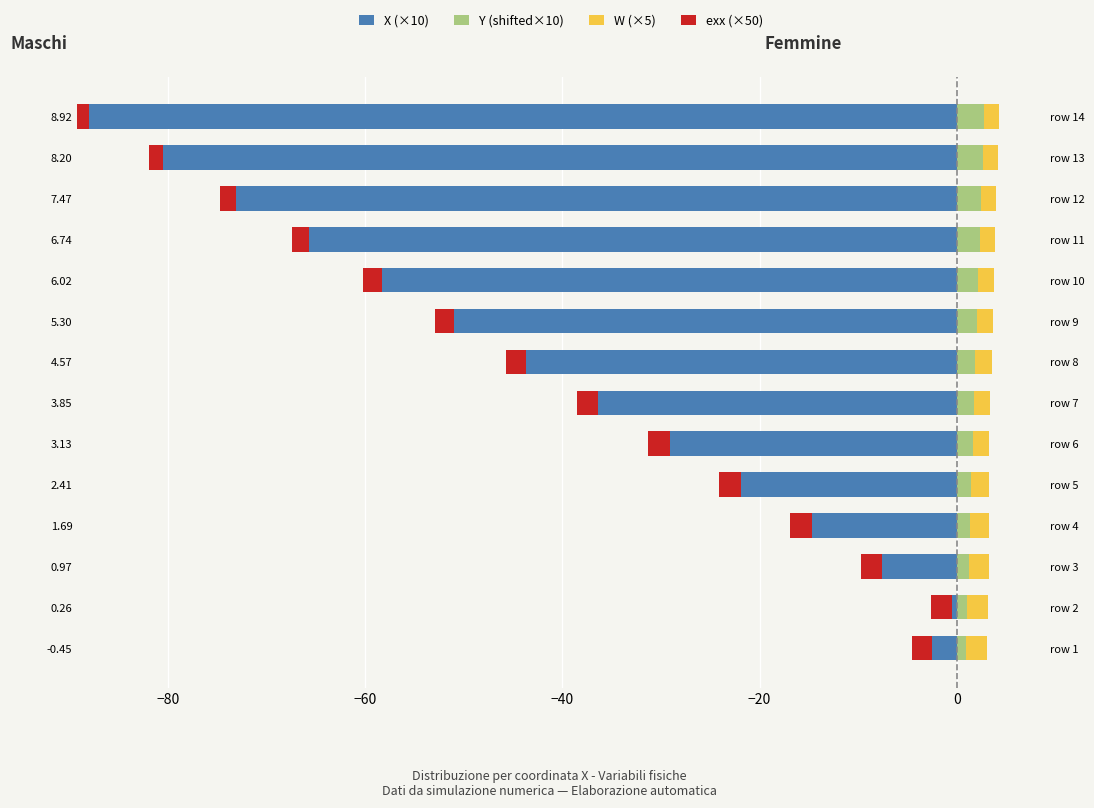

Reading right to left, extract all data points from this chart.

X (×10): -89.2	-82.0	-74.7	-67.4	-60.2	-53.0	-45.7	-38.5	-31.3	-24.1	-16.9	-9.7	-2.6	-4.5
exx (×50): 1.2	1.4	1.6	1.7	1.9	2.0	2.1	2.1	2.2	2.2	2.2	2.1	2.1	2.0
Y (shifted×10): 2.8	2.6	2.5	2.3	2.2	2.1	1.9	1.8	1.6	1.5	1.3	1.2	1.1	1.0
W (×5): 1.5	1.5	1.5	1.6	1.6	1.6	1.6	1.7	1.7	1.8	1.9	2.0	2.1	2.2